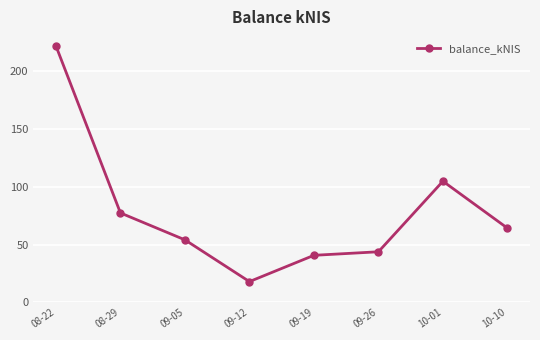

Reading right to left, transcribe all the data shown in this chart.

10-10=64.2	10-01=104.8	09-26=43.8	09-19=40.7	09-12=18.0	09-05=54.1	08-29=77.4	08-22=221.9